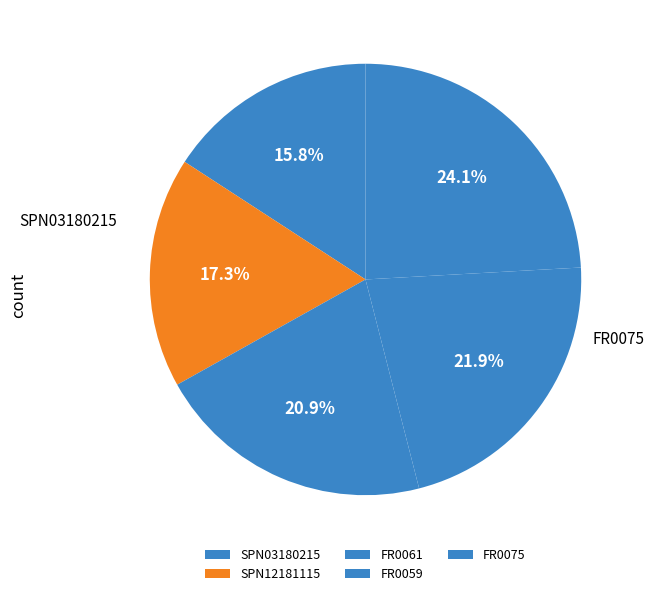

What percentage is NOT represented by SPN12181115?

82.7%